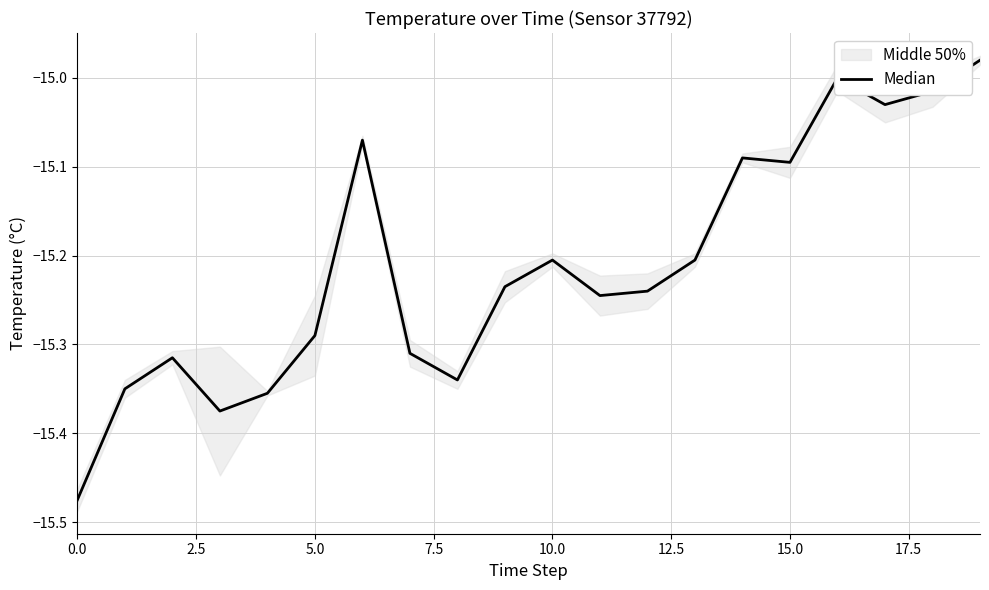

Is this an area chart (filled region under the line)?

No